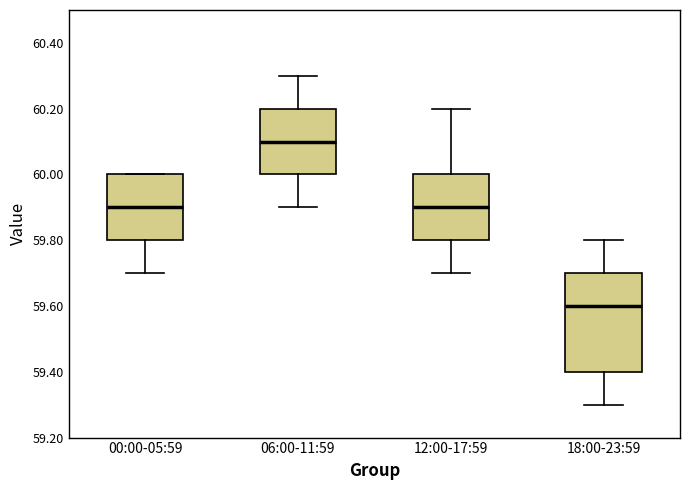

Comparing the boxes themselves (not the whiskers), which one is the tallest?

18:00-23:59